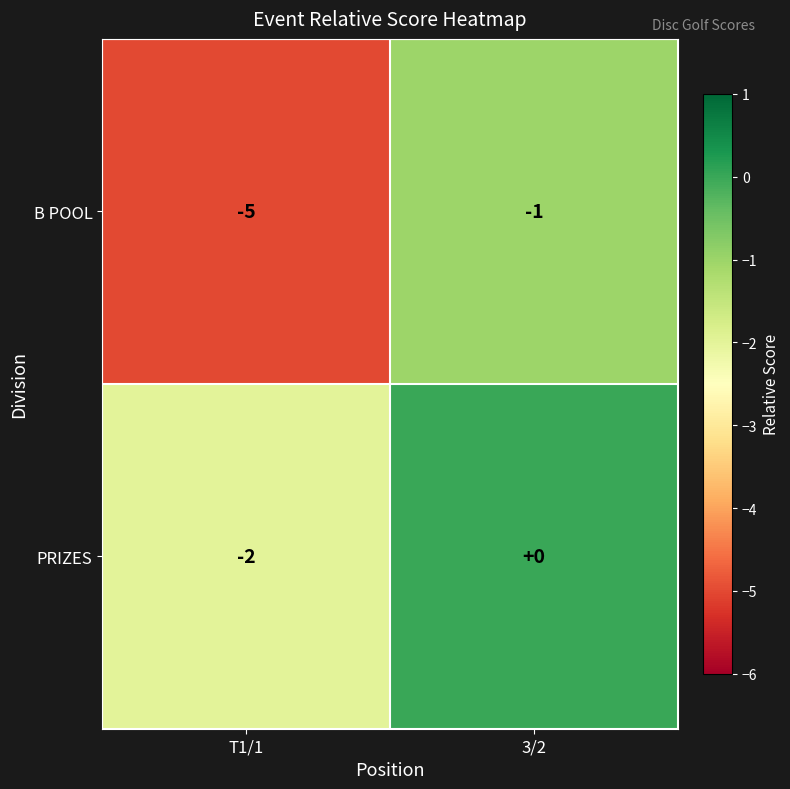

Which category has the highest value in the PRIZES series?

3/2